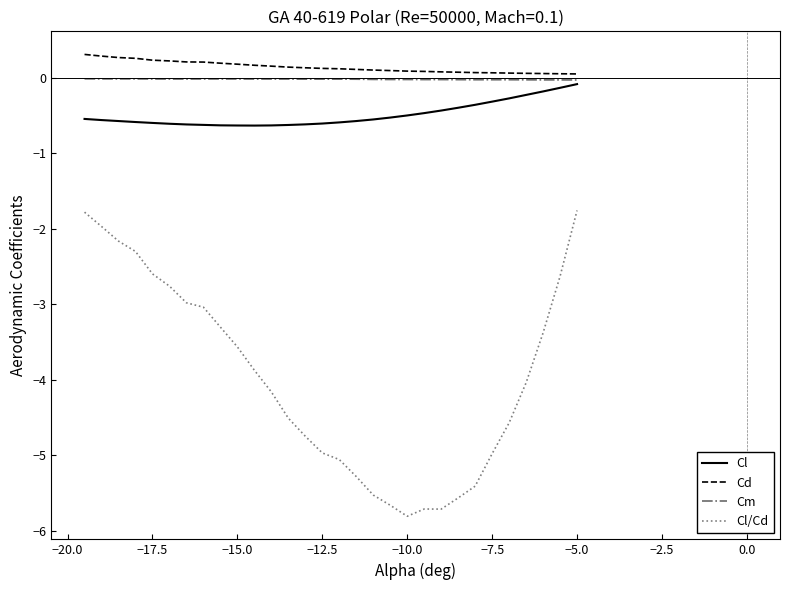

What is the minimum value shown in the chart?

-5.8